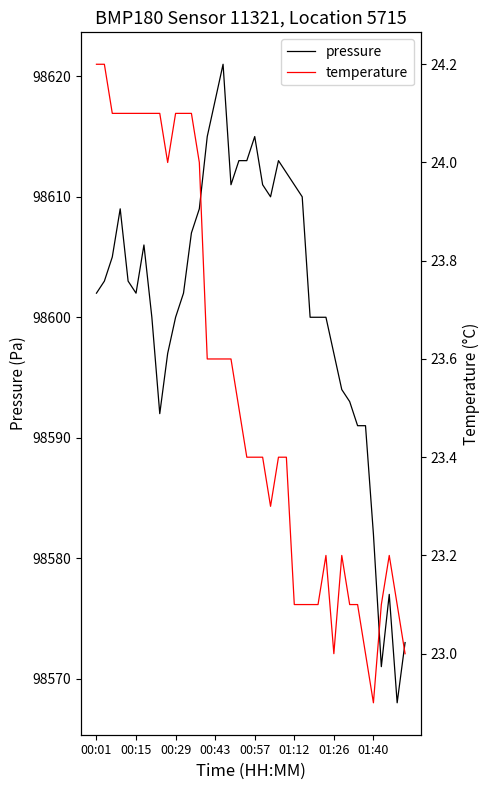

What is the maximum value for pressure?

98621